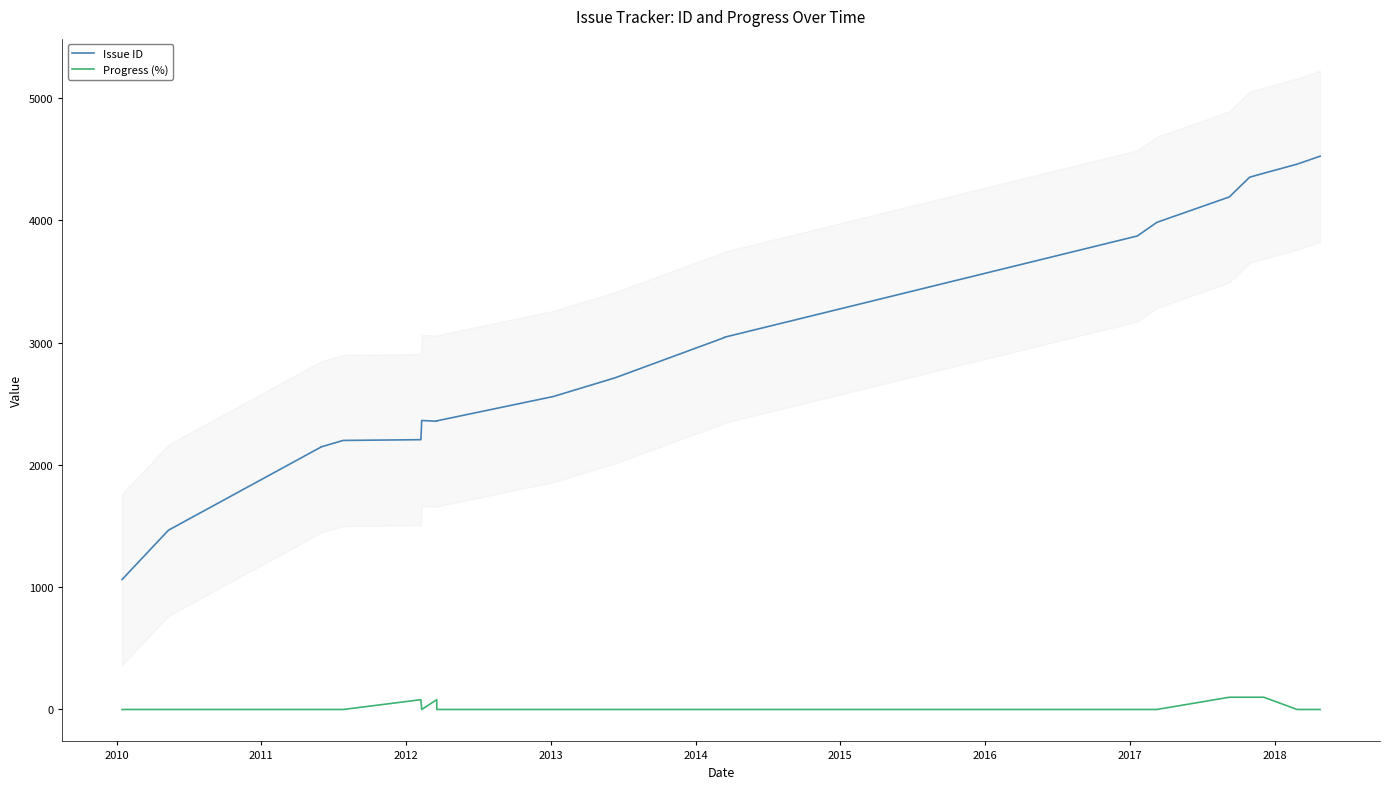

Reading left to right, extract all data points from this chart.

Issue ID: 1063	1466	2146	2147	2200	2206	2363	2357	2360	2559	2712	3040	3043	3872	3983	4191	4352	4385	4459	4524
Progress (%): 0	0	0	0	0	80	0	80	0	0	0	0	0	0	0	100	100	100	0	0